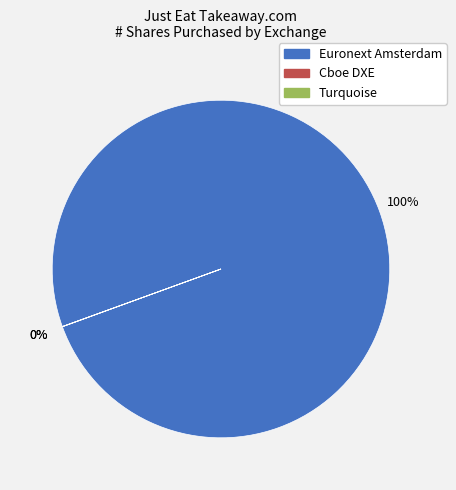

Does Euronext Amsterdam account for over 50% of the chart?

Yes